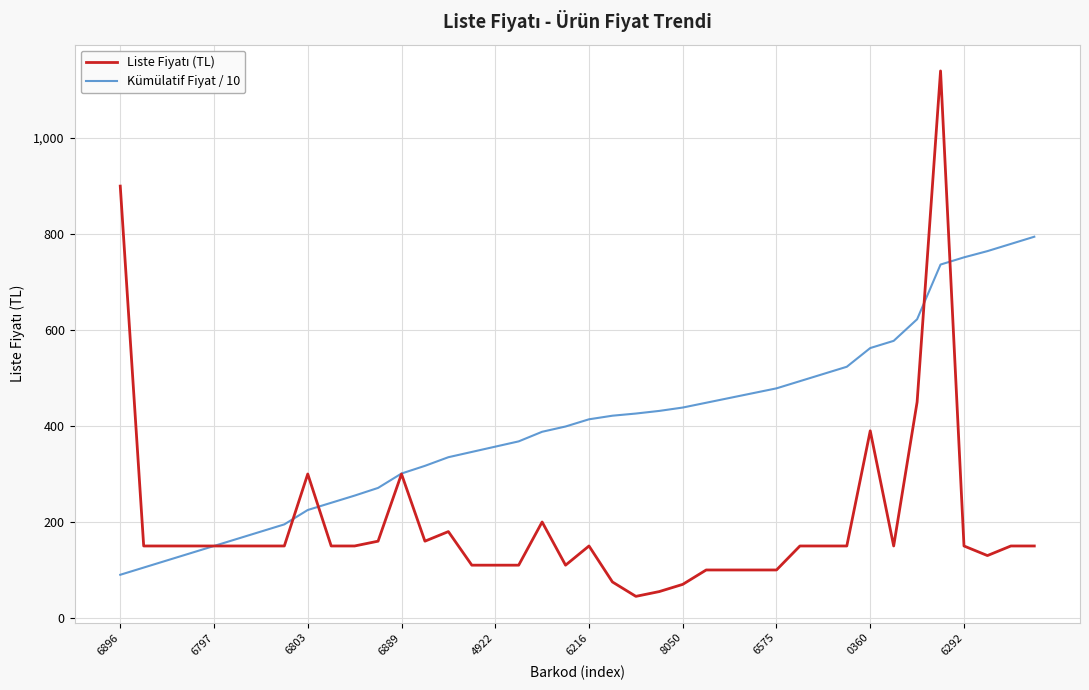

Which series has the largest total across all categories?

Kümülatif Fiyat / 10